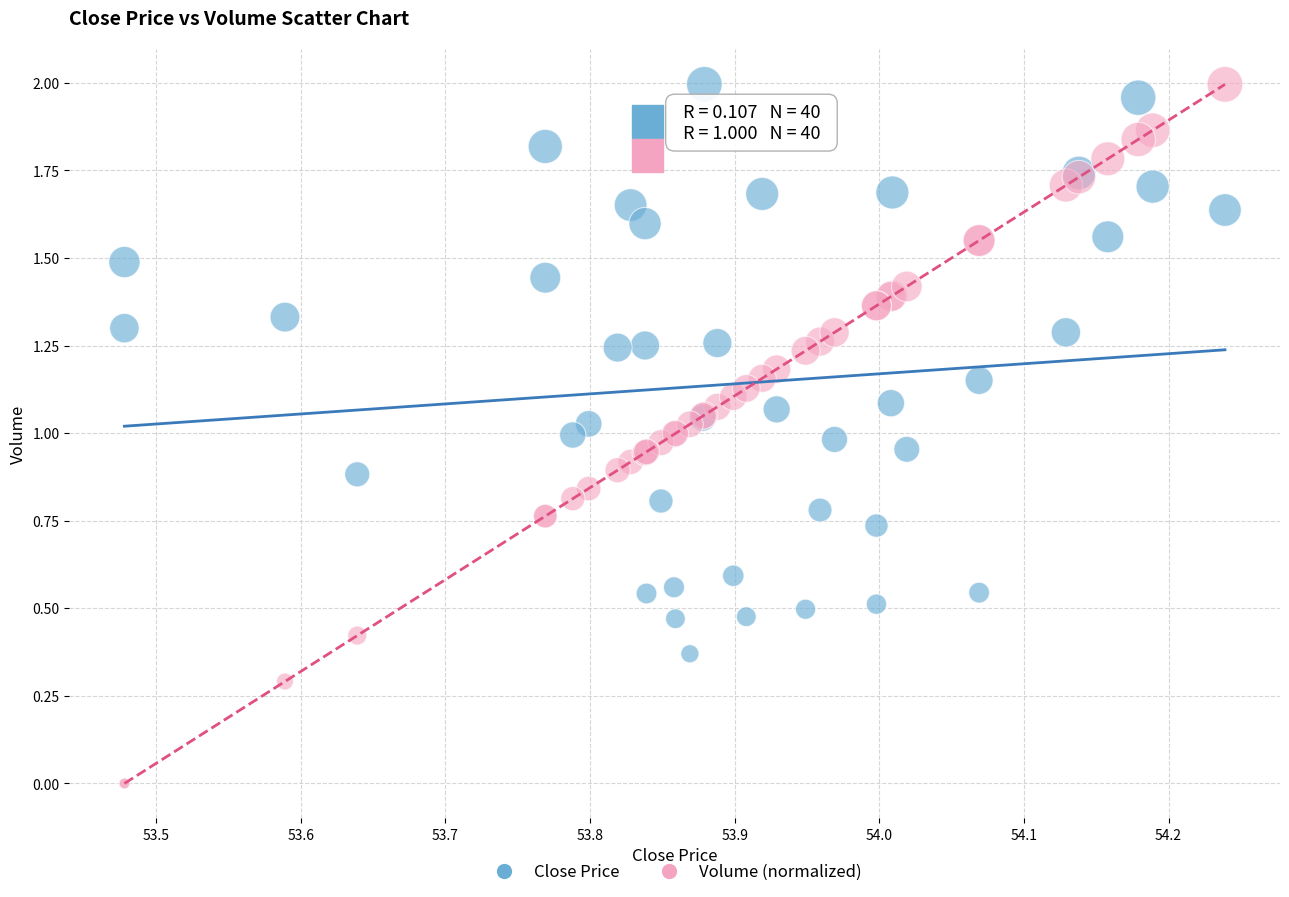

What are all the series names shown in the legend?

Close Price, Volume (normalized)